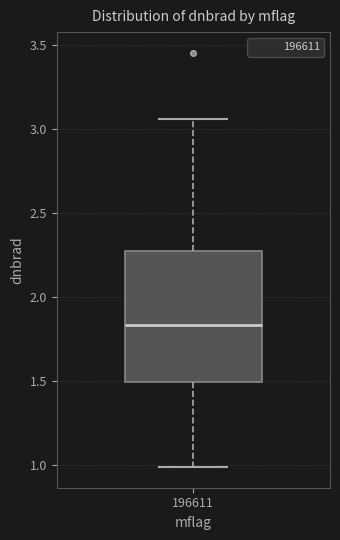

Transcribe this box plot: give where the median line is, the range the box spans, and where the two whiskers end, as read against the y-axis. The values are not printed on the chart, so give them approximately, as read against the axis.

median 1.85, box 1.50 to 2.25, whiskers 1.00 to 3.05